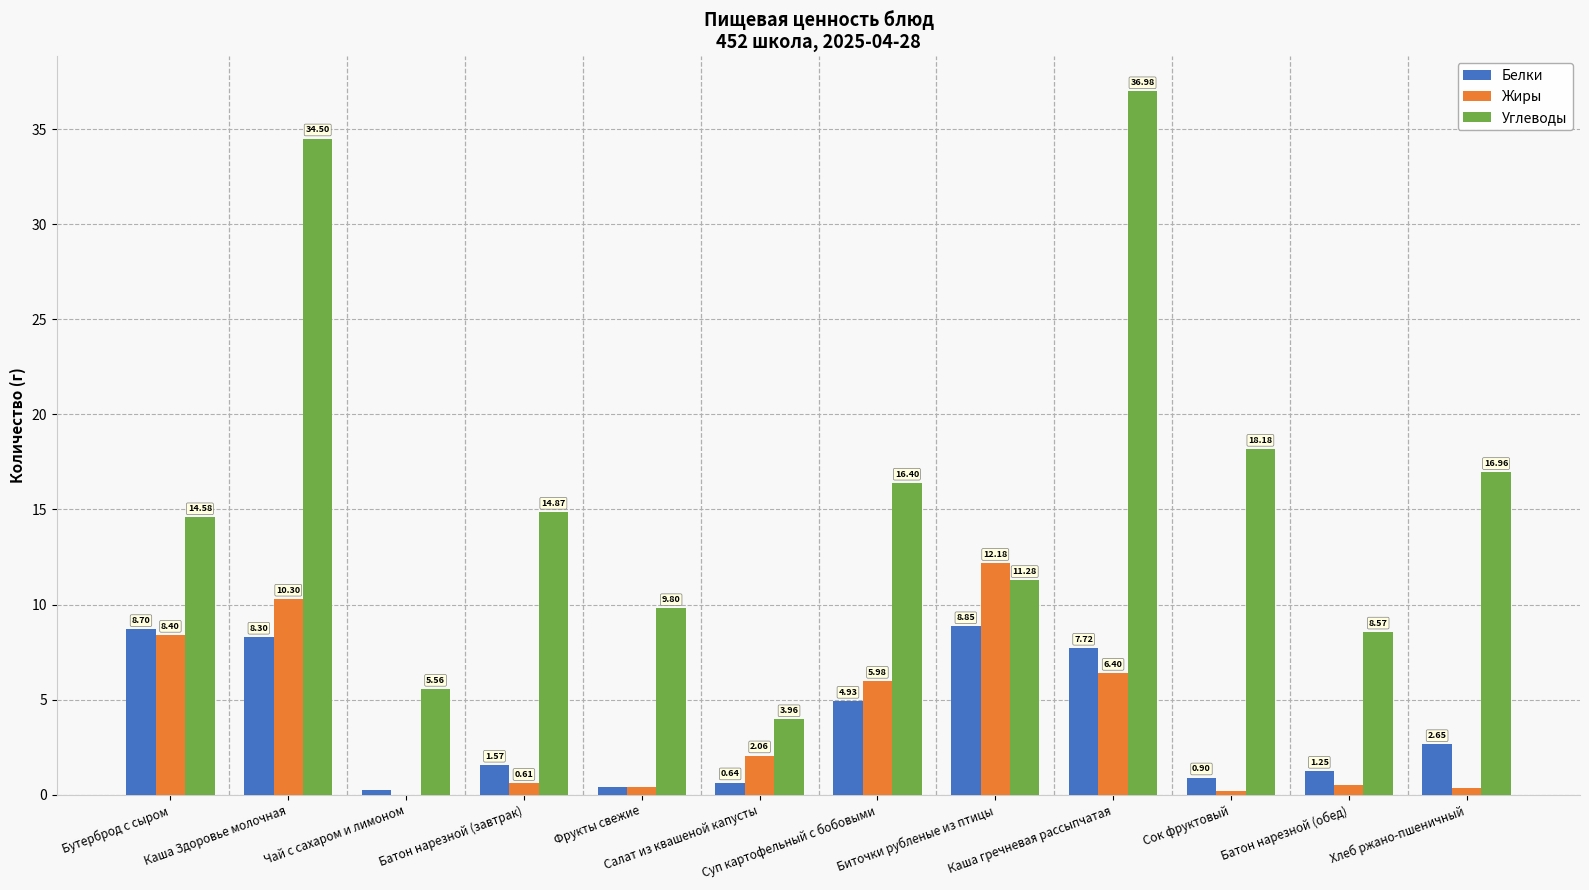

What is the maximum value shown in the chart?

37.0